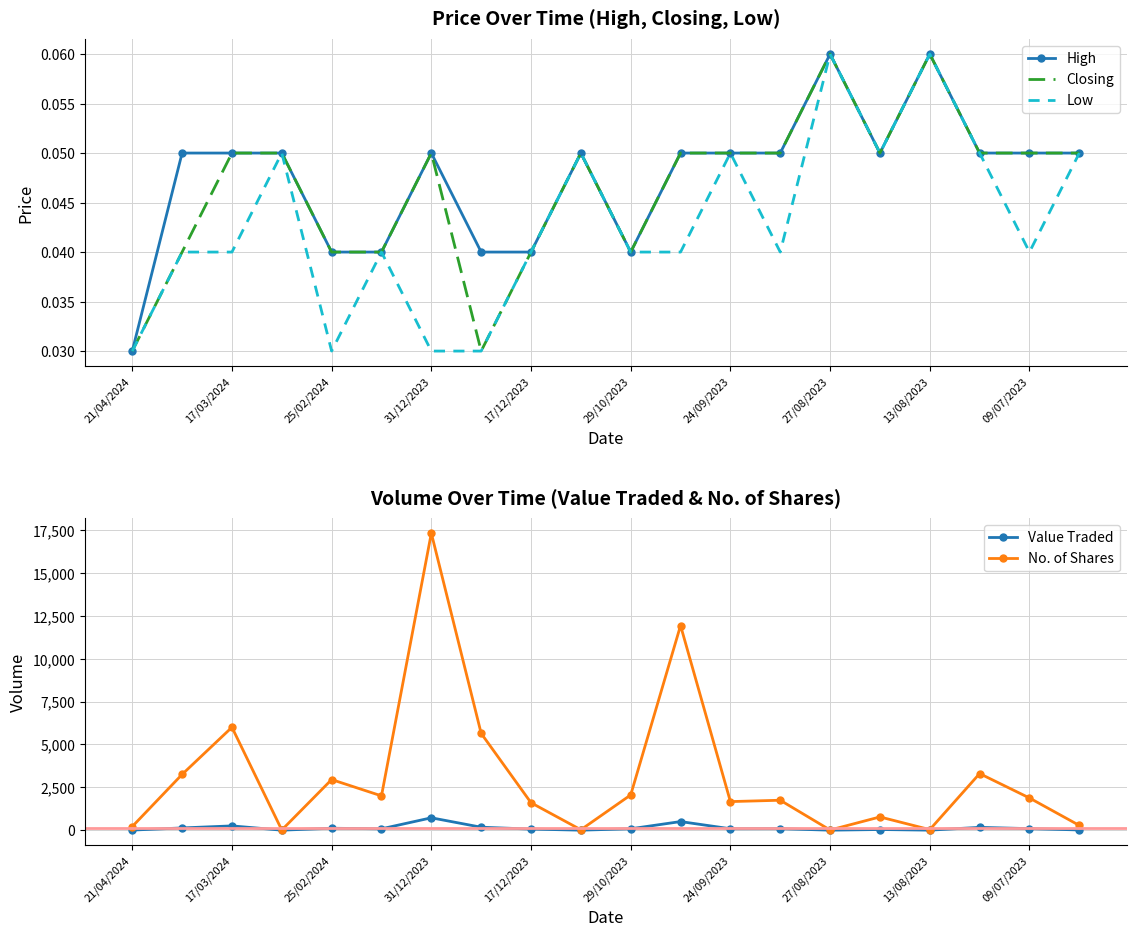

Where is High nearest to the value 0?

21/04/2024